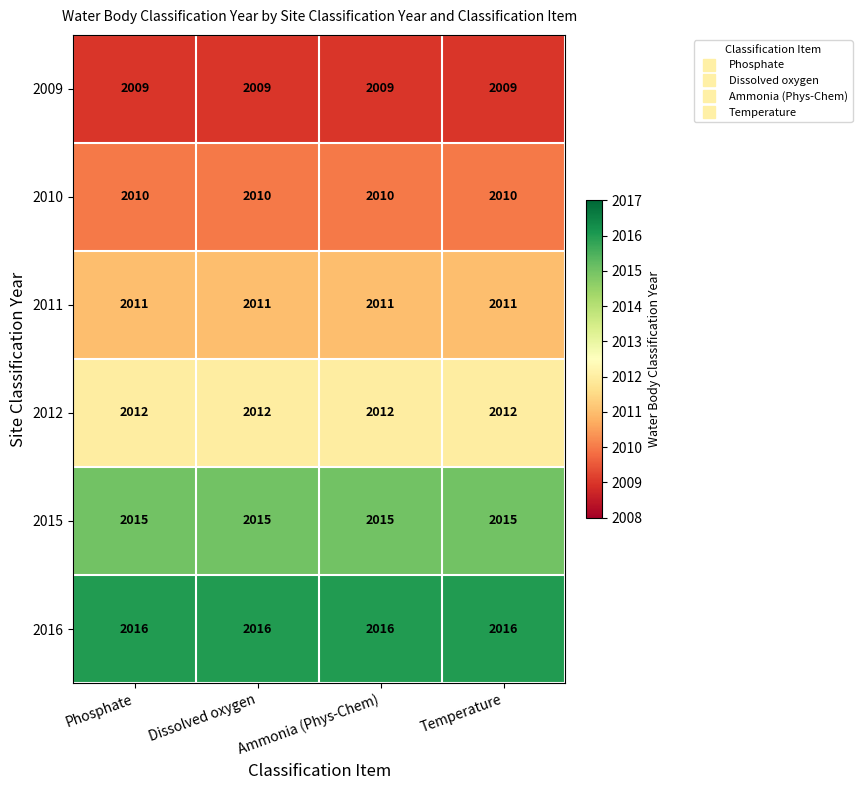

What is the total value across all series at Temperature?

12073